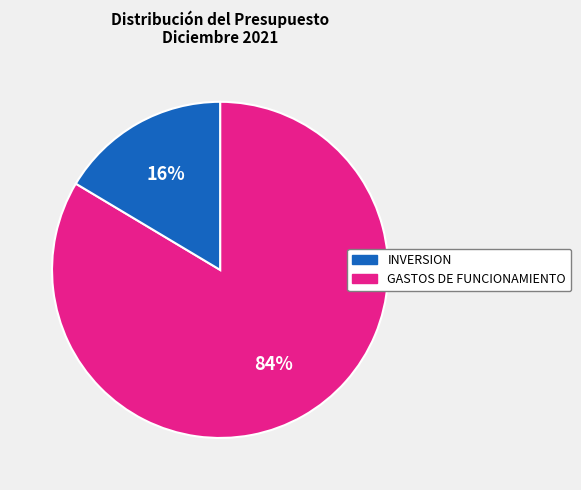

Does any single category account for the majority?

Yes